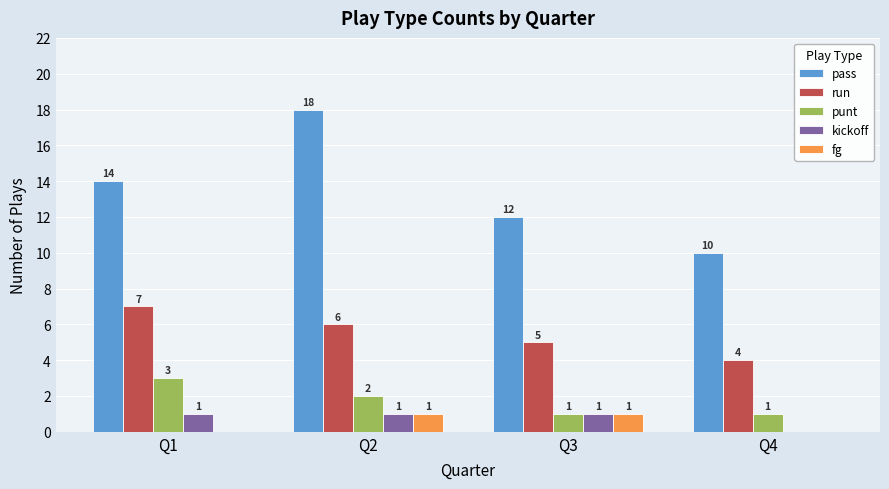

True or false: kickoff has a value of 1 at Q4.

False